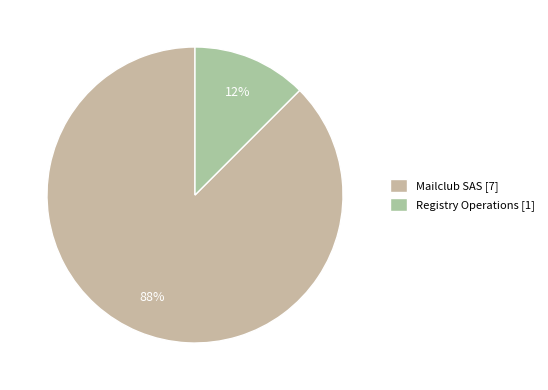

Combined, what portion of the pie is Mailclub SAS and Registry Operations?

100.0%